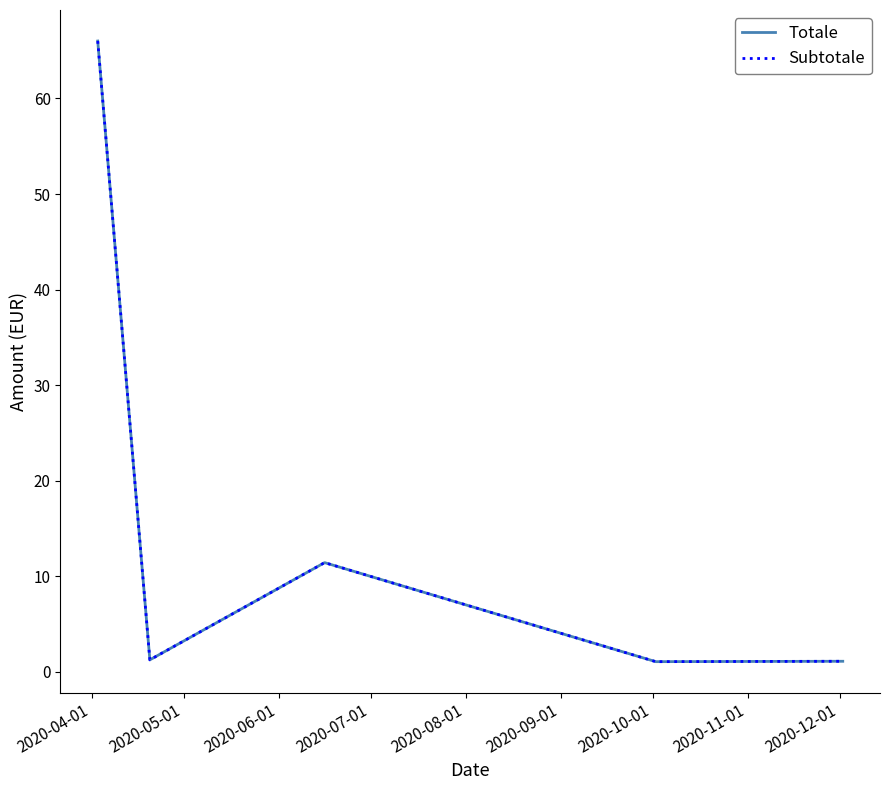

Does the chart have visible grid lines?

No